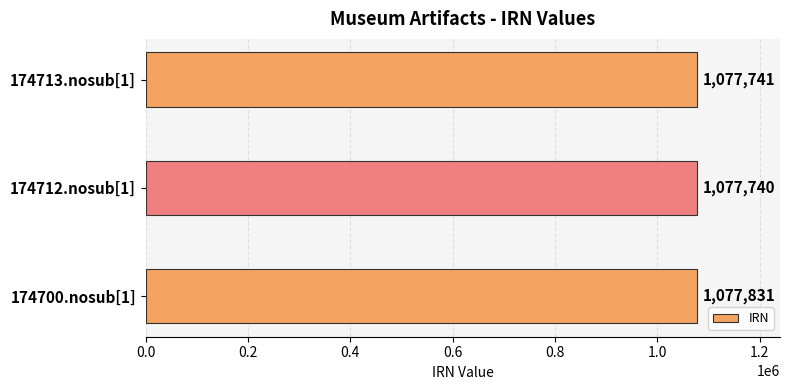

Reading bottom to top, what are all the values shown in this chart?

1077831	1077740	1077741